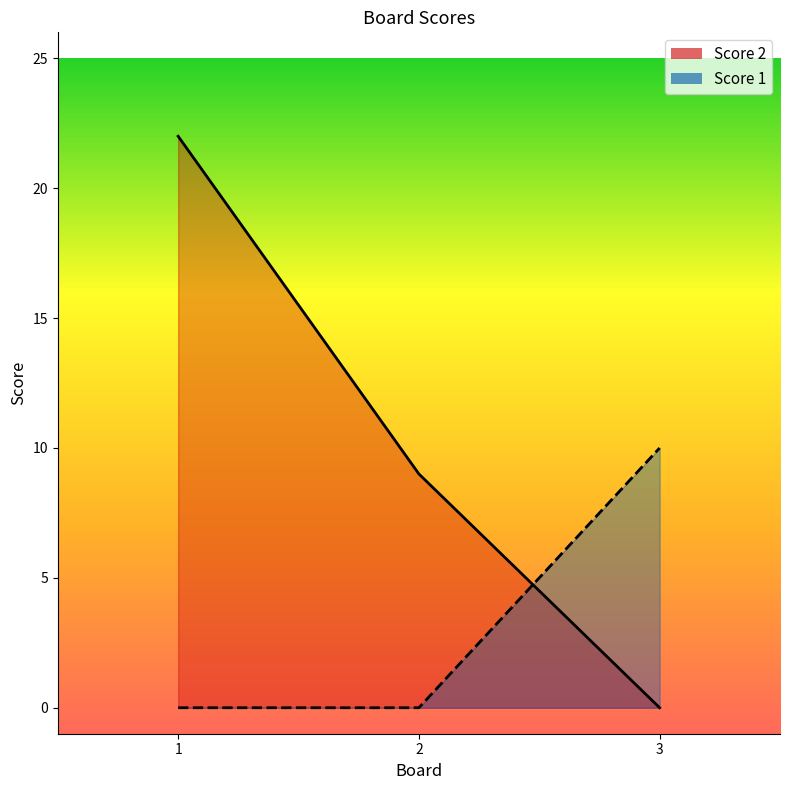

Does the chart display data point markers on the line(s)?

No